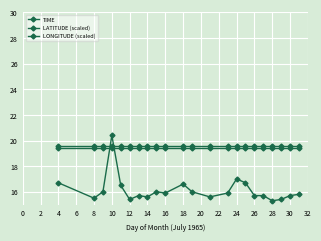

Is this an area chart (filled region under the line)?

No